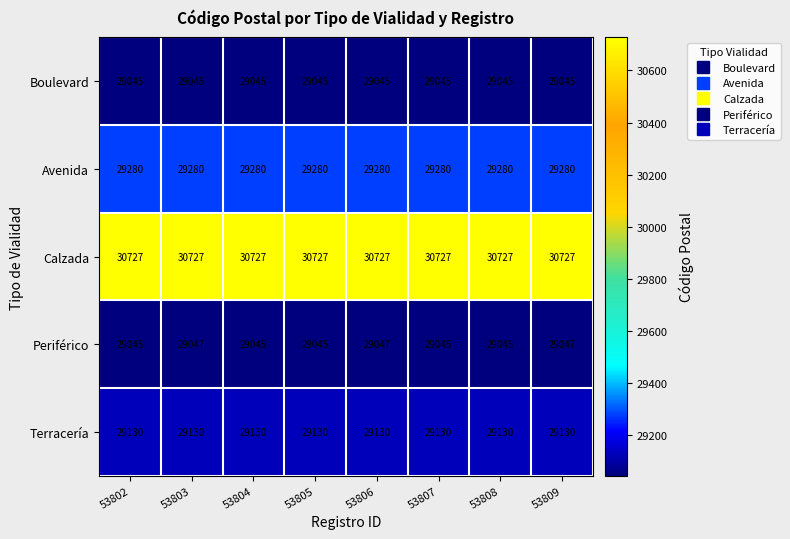

What is the approximate value of Terracería at 53804?

29130